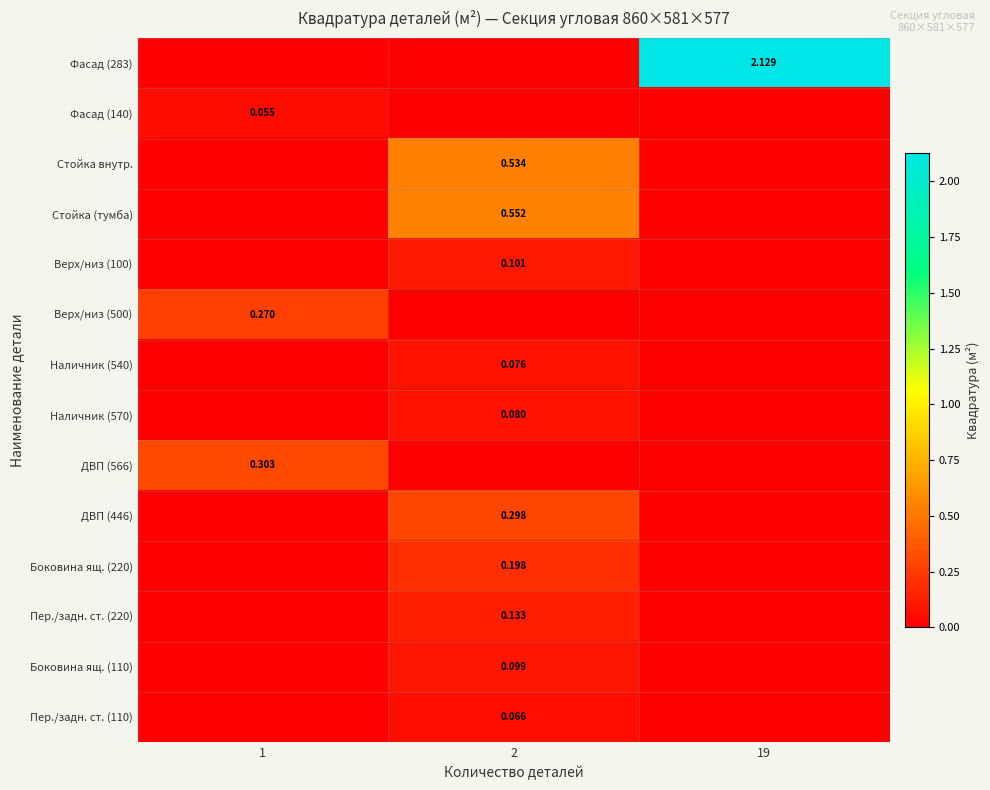

What is the sum of all Верх/низ (500) values?

0.3